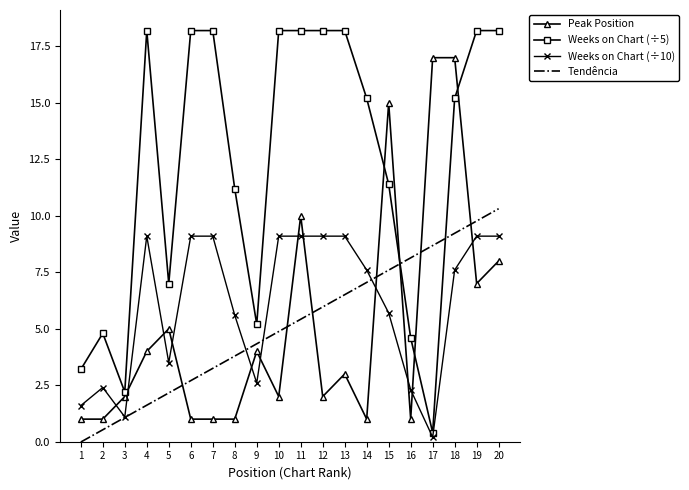

What is the total value across all series at 6?

31.0